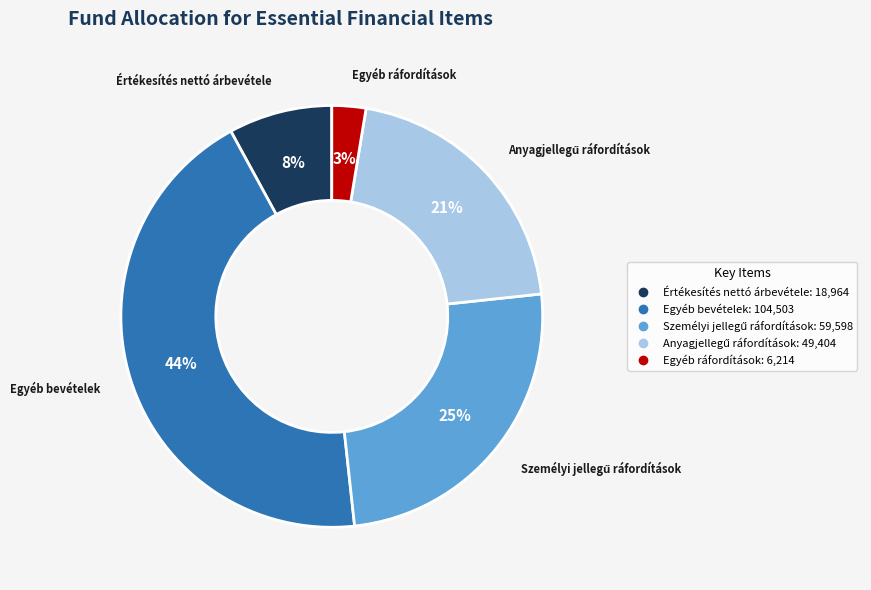

True or false: Értékesítés nettó árbevétele accounts for 8% of the total.

True